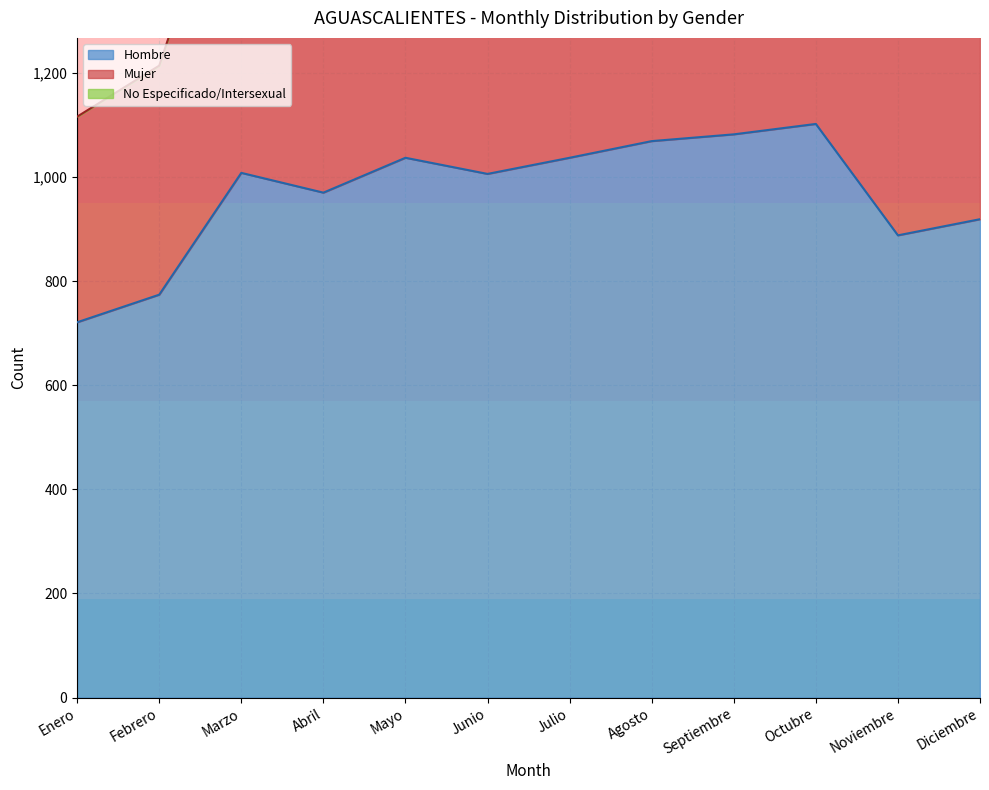

What is the maximum value for Hombre?

1102